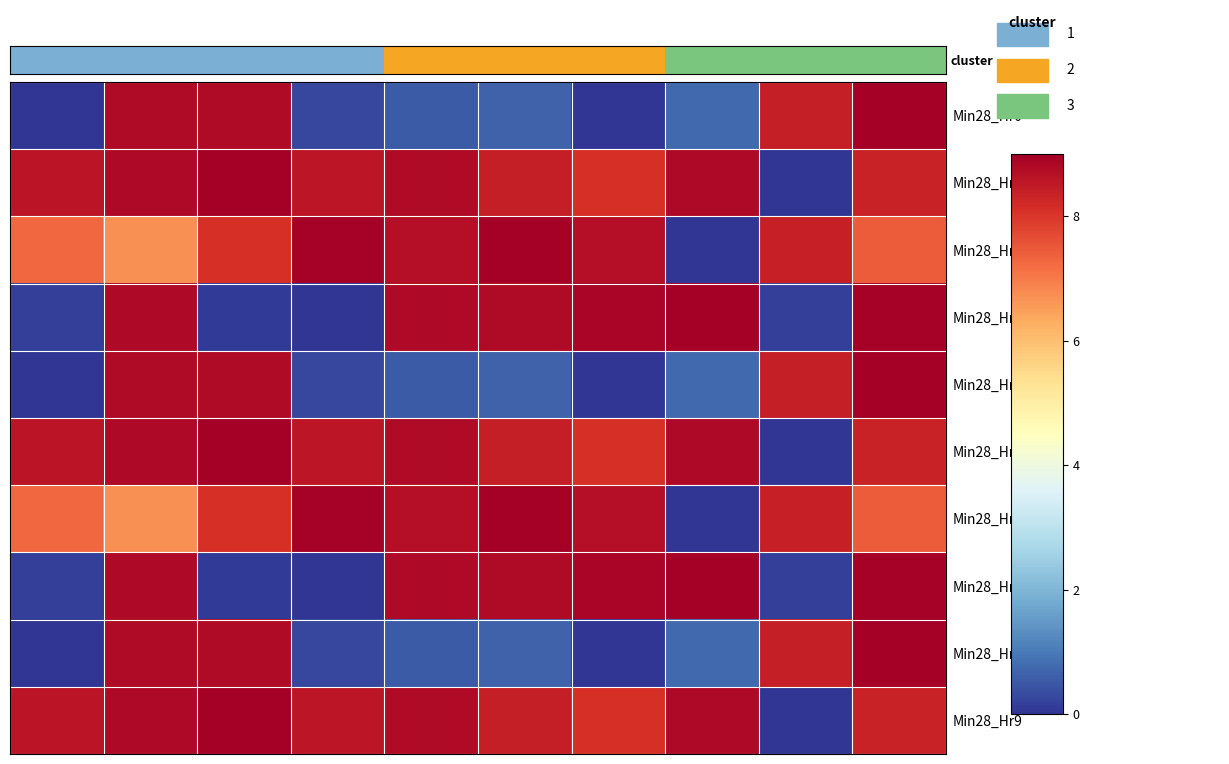

Reading left to right, extract all data points from this chart.

Min28_Hr0: 0.0	8.8	8.8	0.3	0.6	0.7	0.0	0.7	8.4	9.0
Min28_Hr1: 8.6	8.8	9.0	8.6	8.8	8.4	8.1	8.8	0.0	8.4
Min28_Hr2: 7.3	6.7	8.1	8.9	8.7	9.0	8.7	0.0	8.4	7.4
Min28_Hr3: 0.2	8.8	0.1	0.0	8.8	8.8	8.9	9.0	0.2	8.9
Min28_Hr4: 0.0	8.8	8.8	0.3	0.6	0.7	0.0	0.7	8.4	9.0
Min28_Hr5: 8.6	8.8	9.0	8.6	8.8	8.4	8.1	8.8	0.0	8.4
Min28_Hr6: 7.3	6.7	8.1	8.9	8.7	9.0	8.7	0.0	8.4	7.4
Min28_Hr7: 0.2	8.8	0.1	0.0	8.8	8.8	8.9	9.0	0.2	8.9
Min28_Hr8: 0.0	8.8	8.8	0.3	0.6	0.7	0.0	0.7	8.4	9.0
Min28_Hr9: 8.6	8.8	9.0	8.6	8.8	8.4	8.1	8.8	0.0	8.4